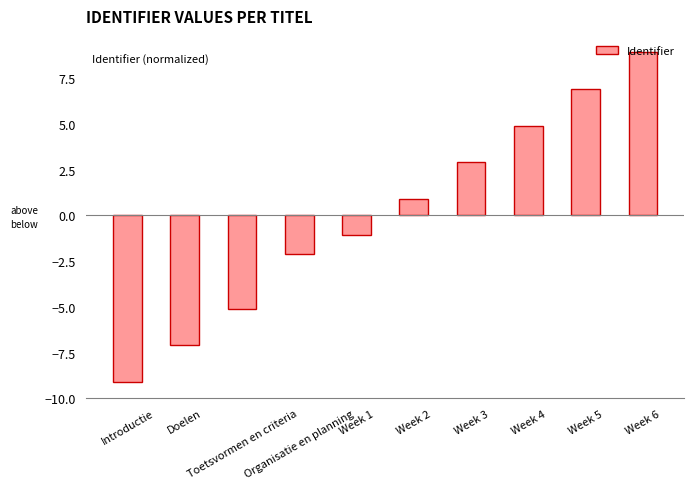

The value at Organisatie en planning is -3.3. True or false?

False